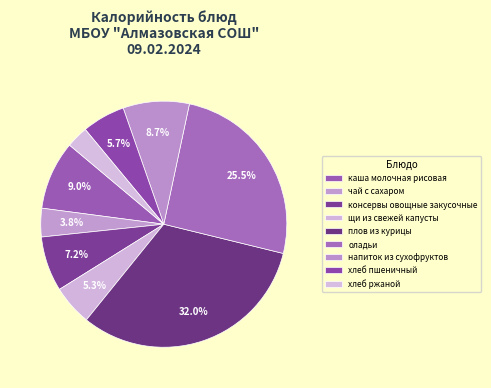

To the nearest percent, what portion does каша молочная рисовая represent?

9%